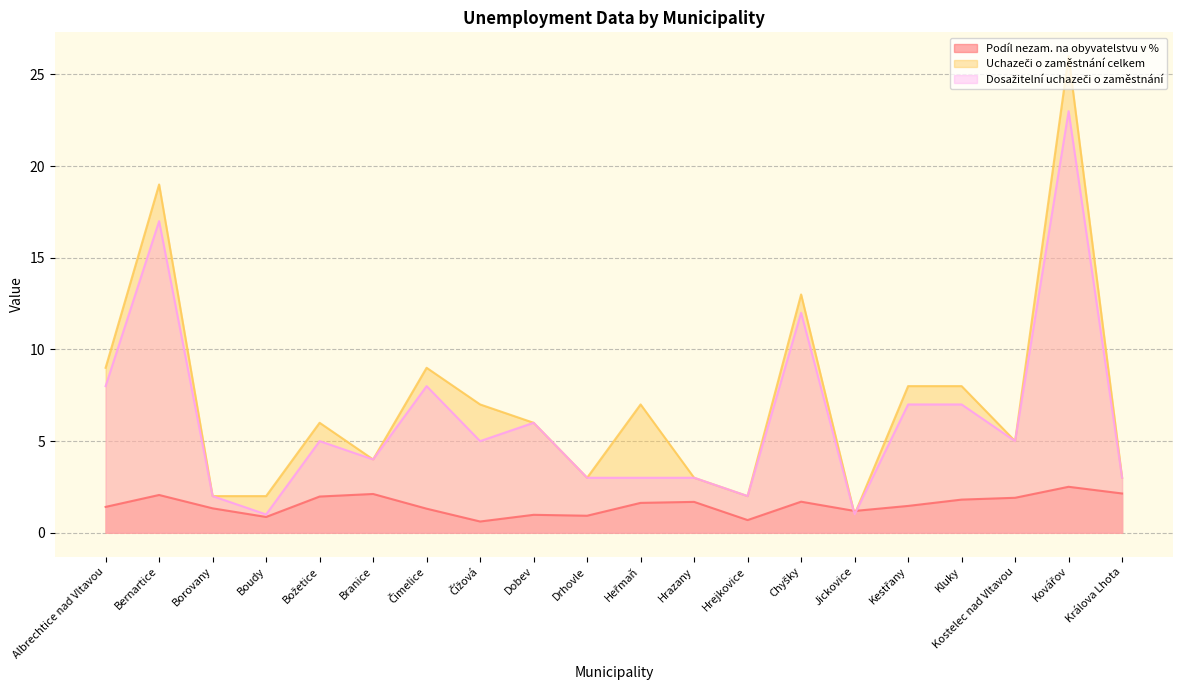

What is the greatest value displayed?

26.0